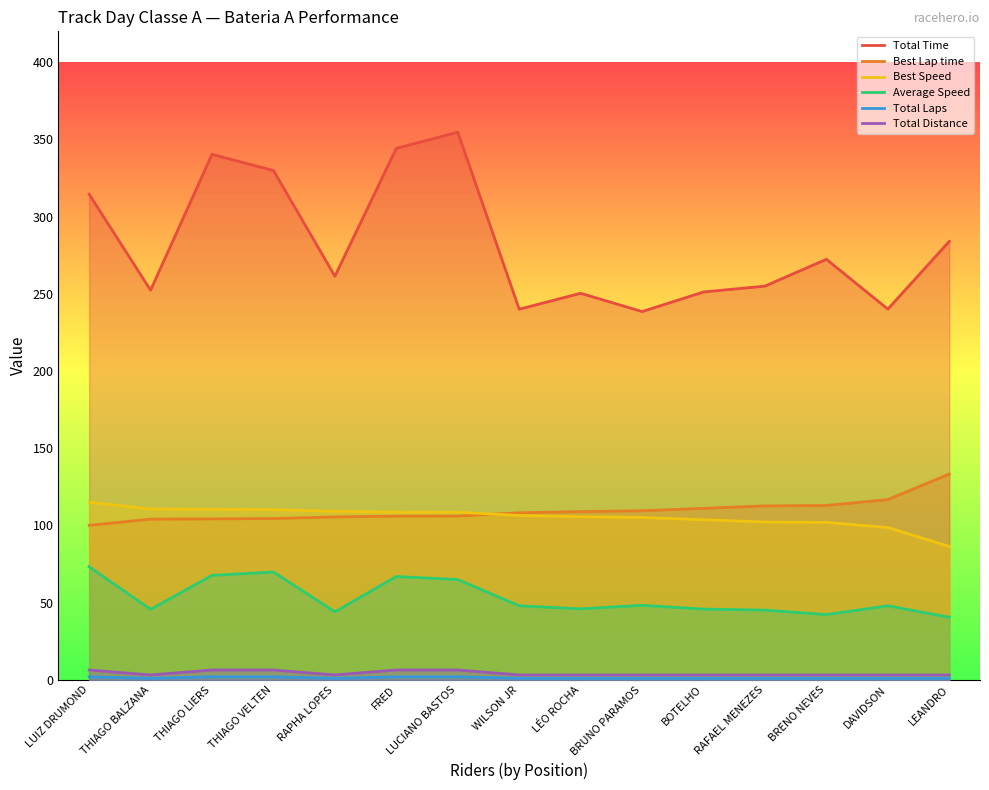

At BRENO NEVES, list the series in order from smallest to largest.

Total Laps, Total Distance, Average Speed, Best Speed, Best Lap time, Total Time